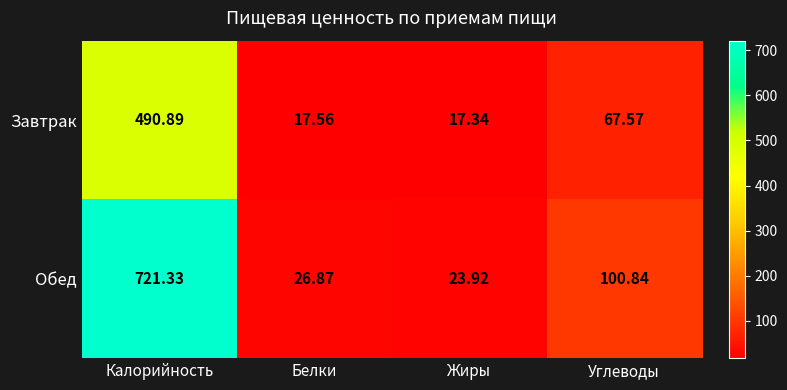

At which label is Завтрак closest to 254?

Углеводы